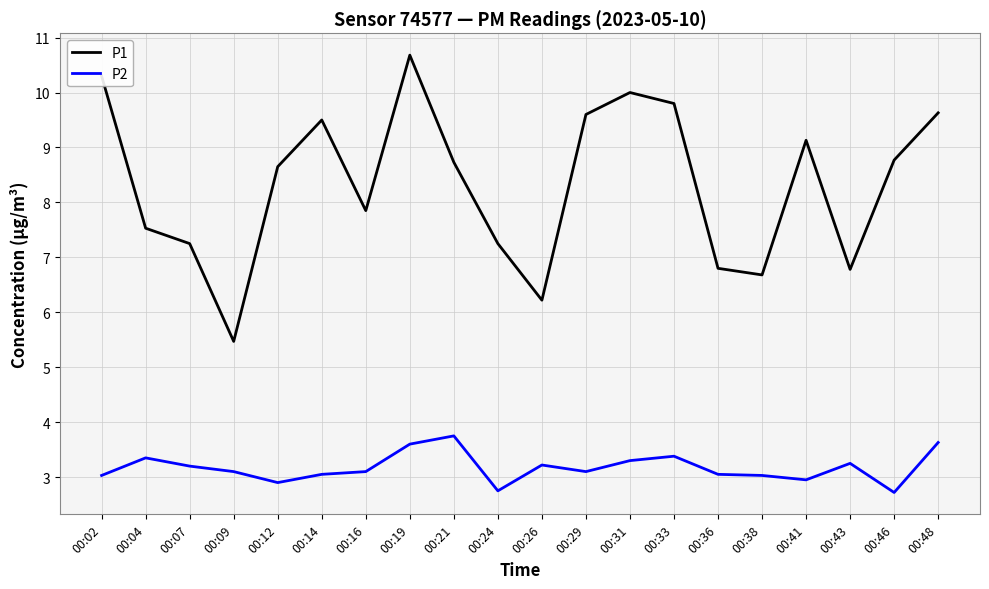

What is the sum of the P2 values at 00:04 and 00:02?

6.4